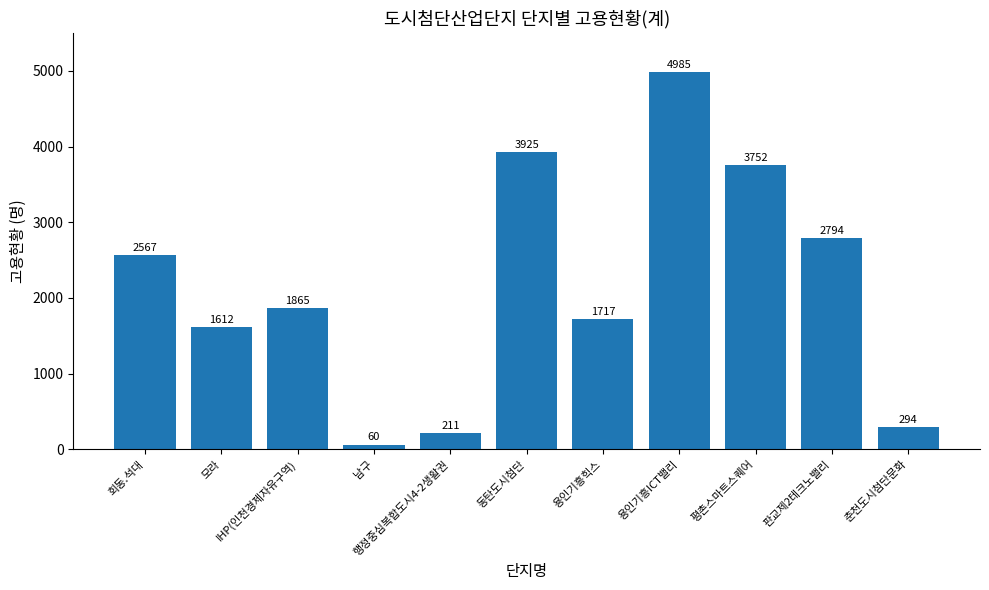

What is the difference between the maximum and minimum values?

4925